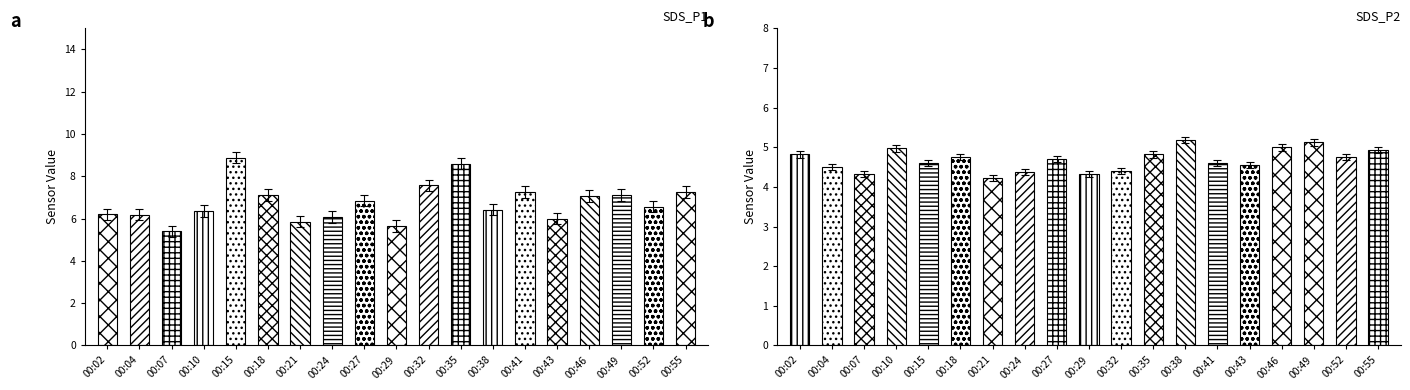

Which series has the widest spread of values?

SDS_P1